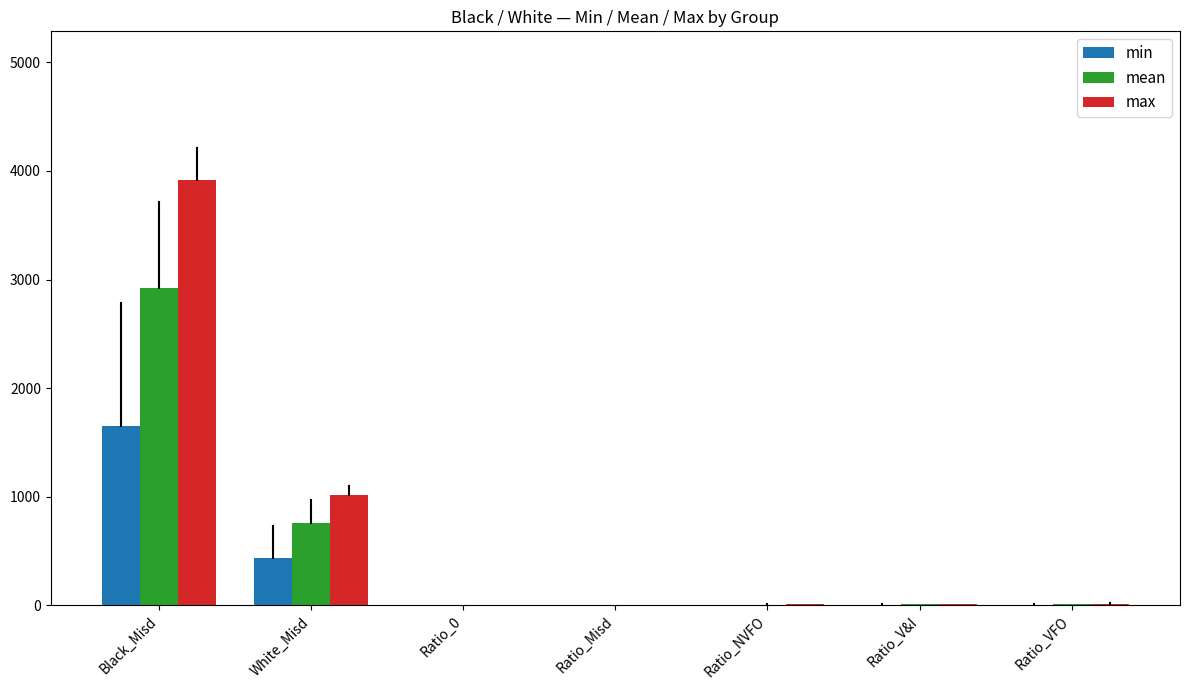

At which category is the sum across all series the highest?

Black_Misd